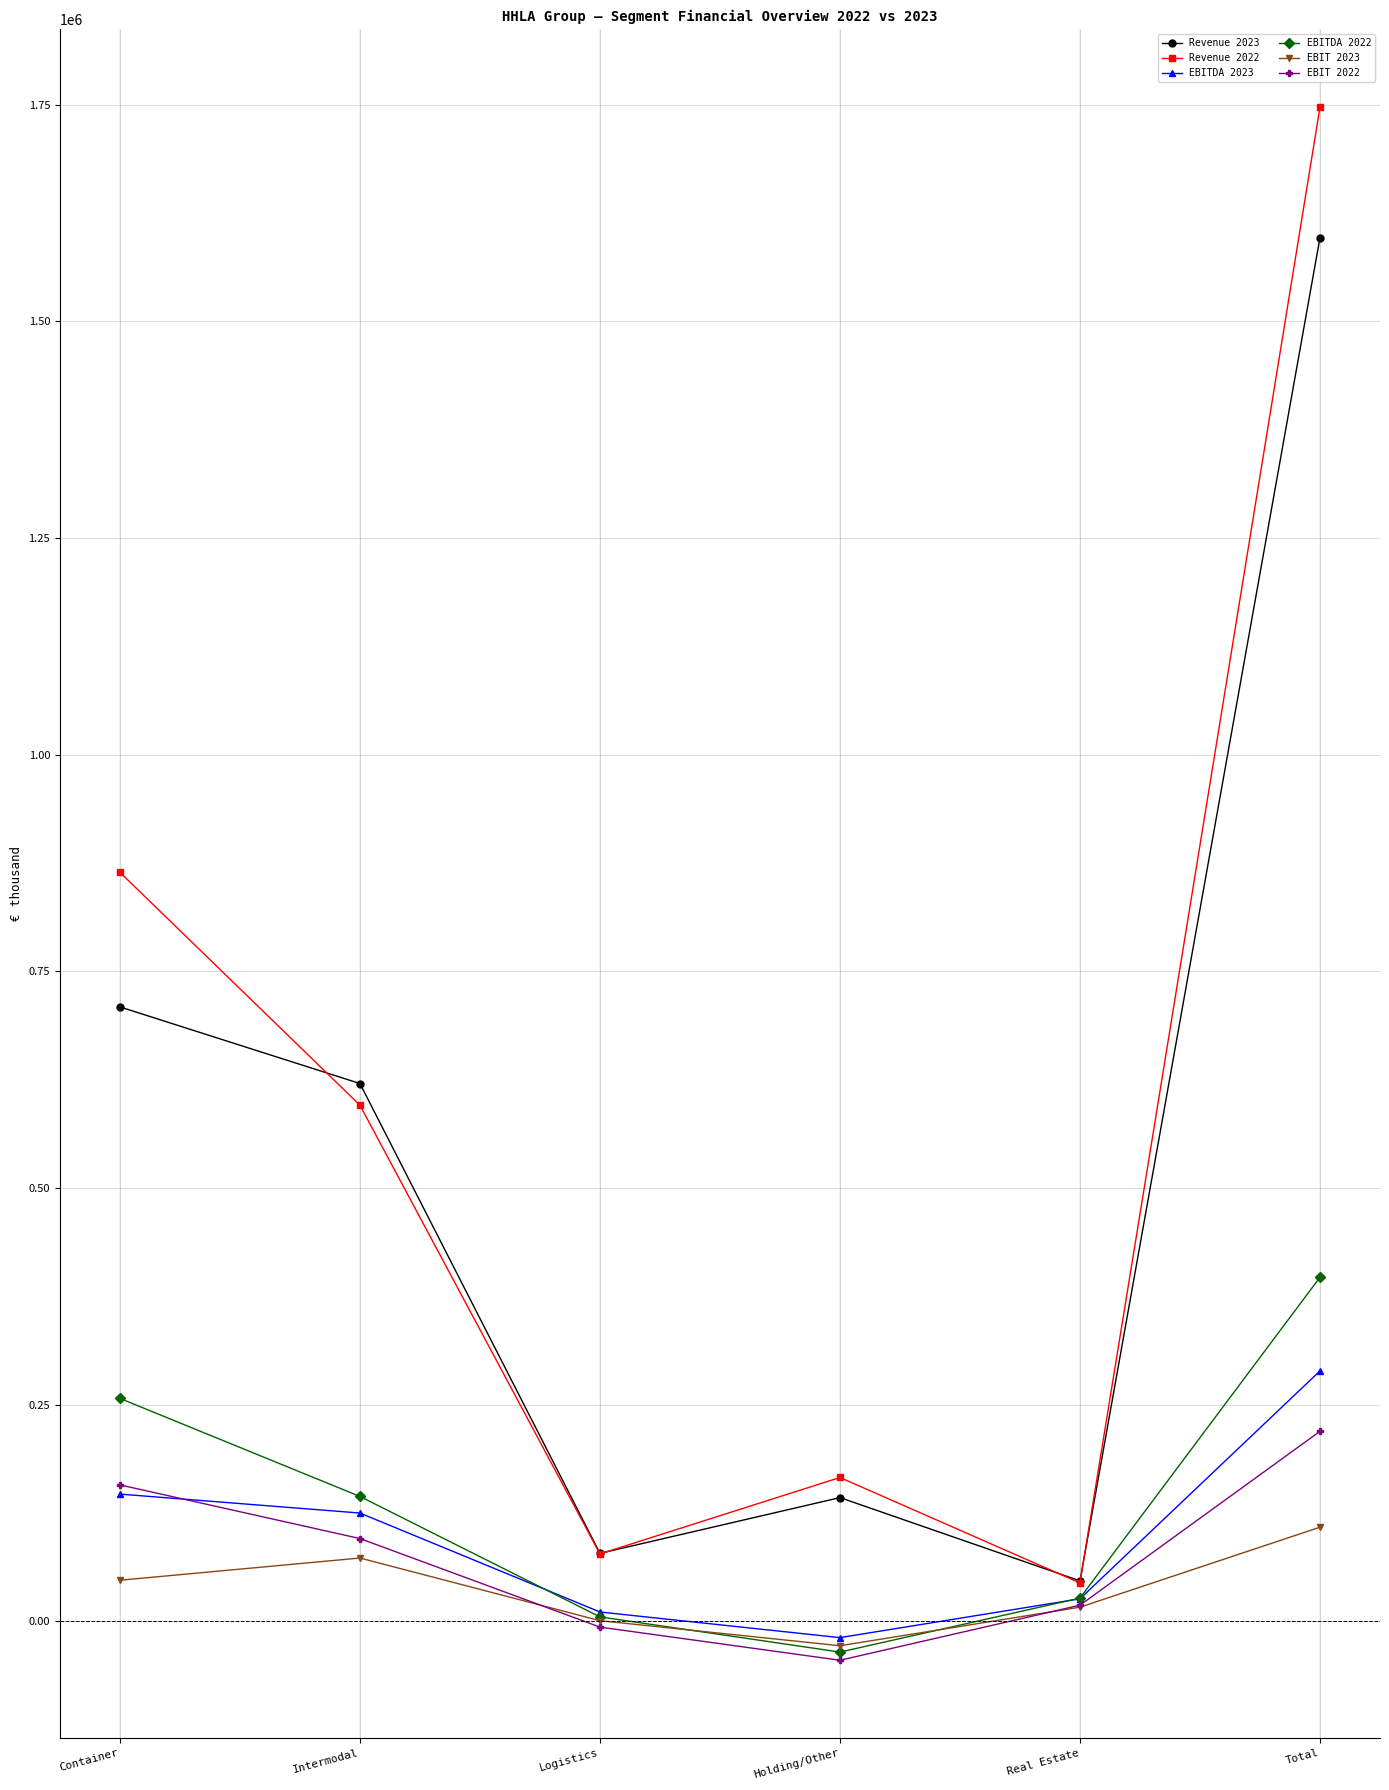

What value does the Revenue 2022 series have at Real Estate?

44138